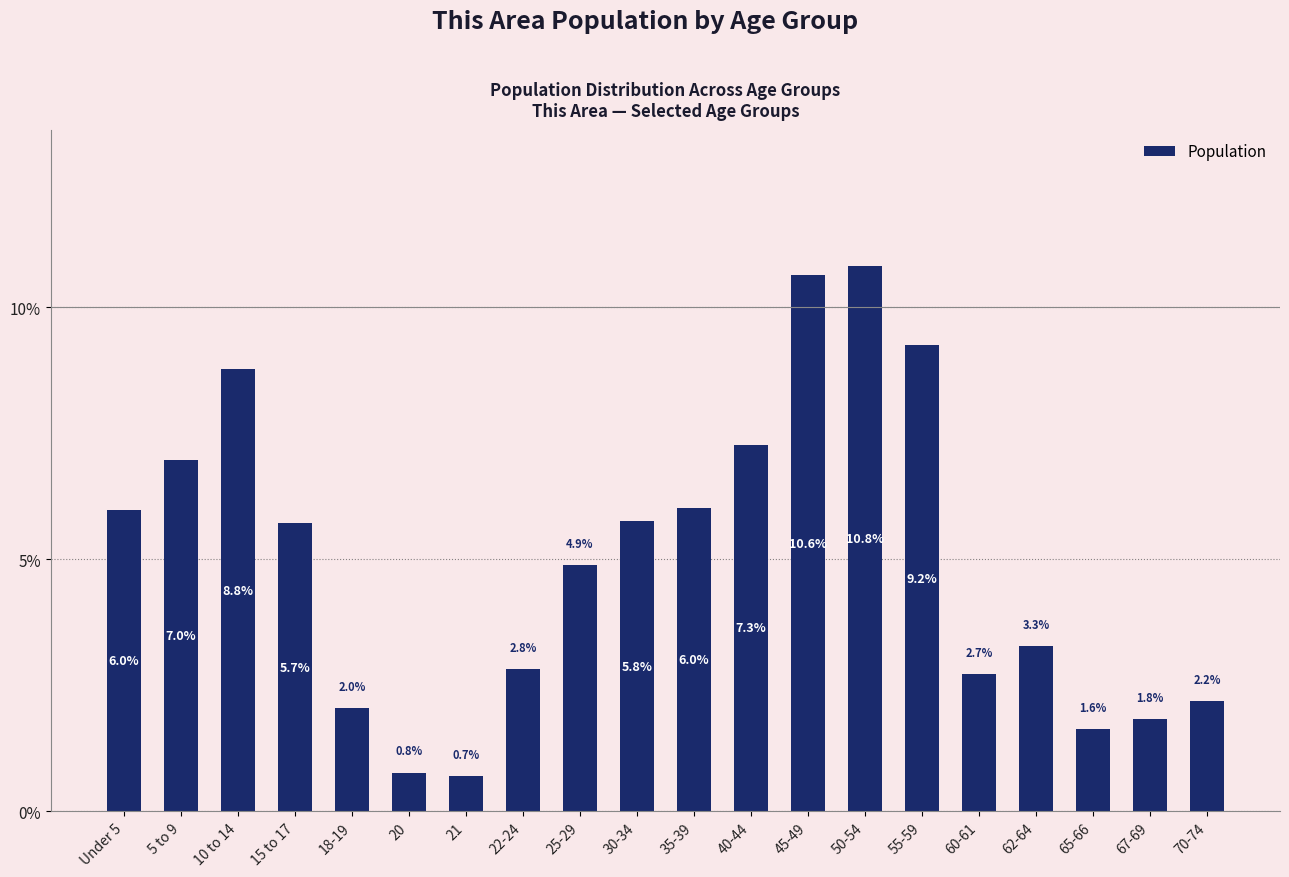

Reading left to right, extract all data points from this chart.

Under 5=6.0	5 to 9=7.0	10 to 14=8.8	15 to 17=5.7	18-19=2.0	20=0.8	21=0.7	22-24=2.8	25-29=4.9	30-34=5.8	35-39=6.0	40-44=7.3	45-49=10.6	50-54=10.8	55-59=9.2	60-61=2.7	62-64=3.3	65-66=1.6	67-69=1.8	70-74=2.2